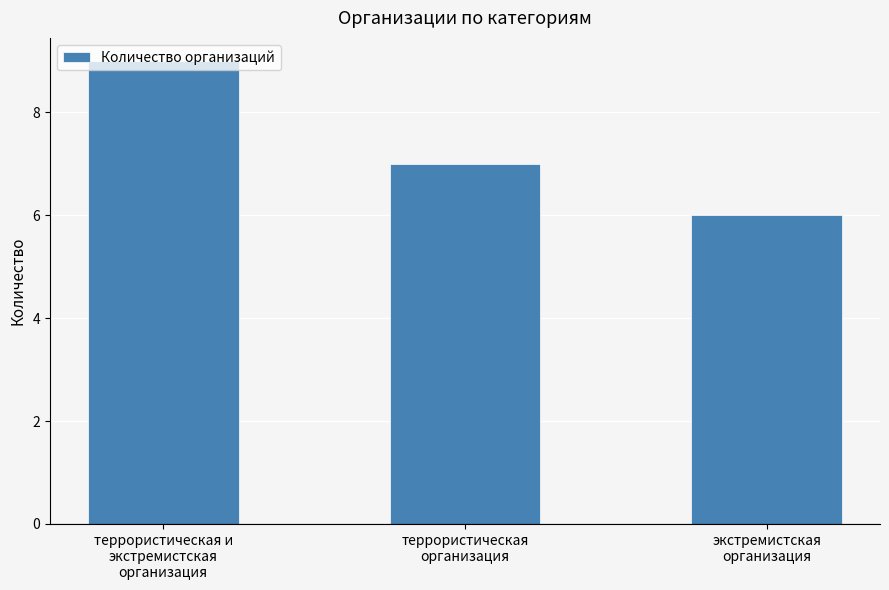

Reading left to right, transcribe all the data shown in this chart.

террористическая и
экстремистская
организация=9	террористическая
организация=7	экстремистская
организация=6